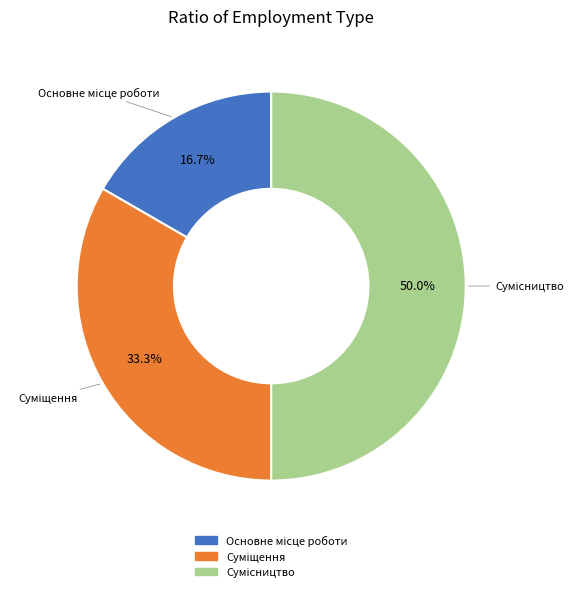

To the nearest percent, what portion does Сумісництво represent?

50%